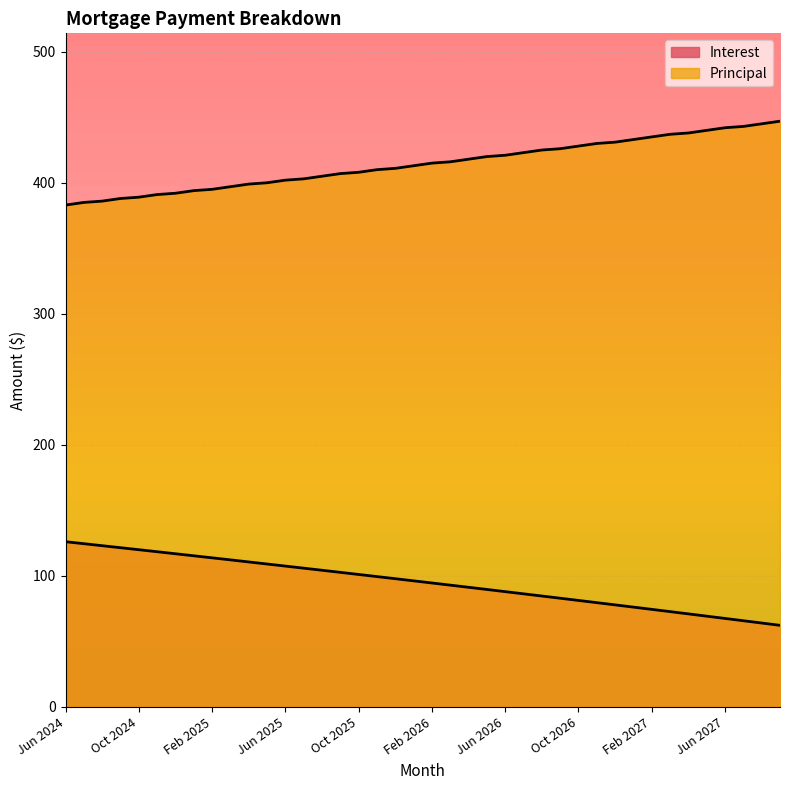

What is the label of the 38th point from the right?

Aug 2024